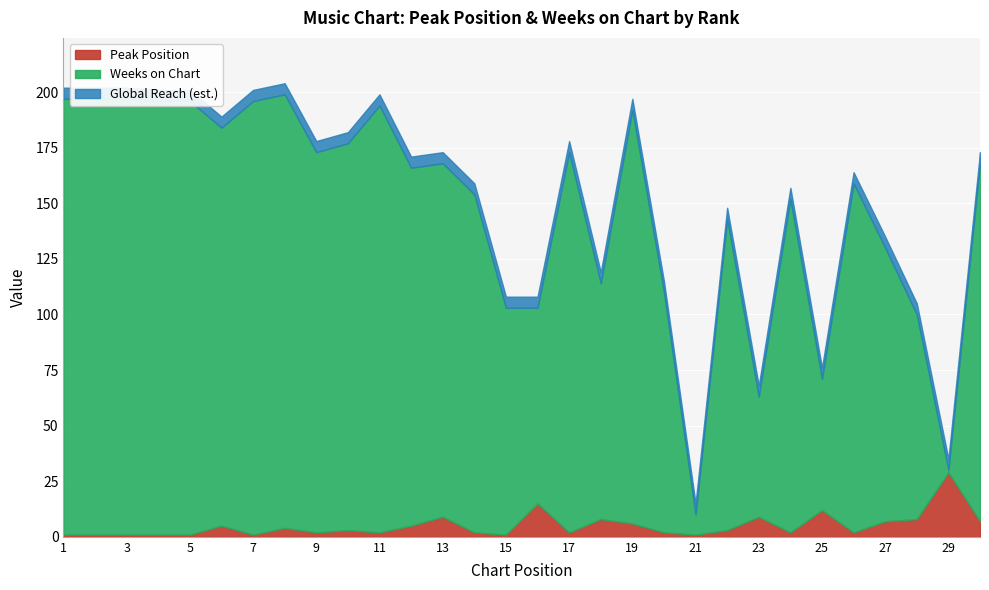

What is the total value across all series at 25?

76